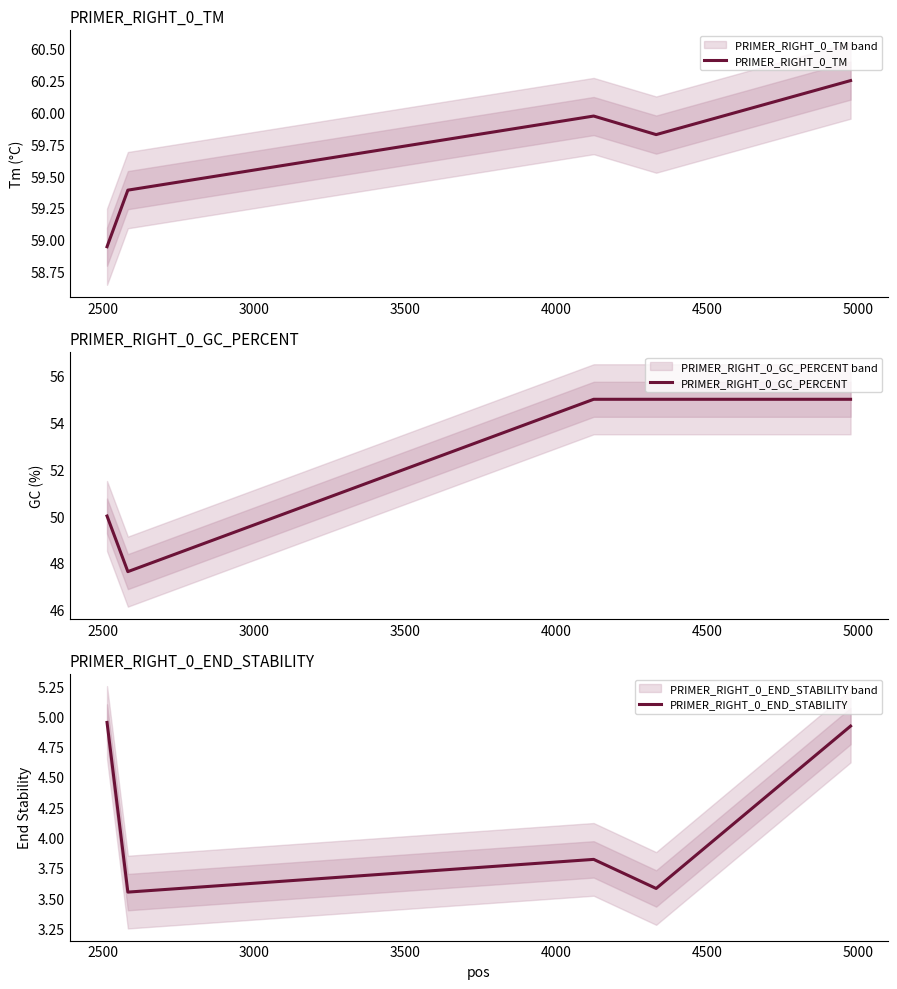

What is the minimum value for PRIMER_RIGHT_0_GC_PERCENT?

47.6